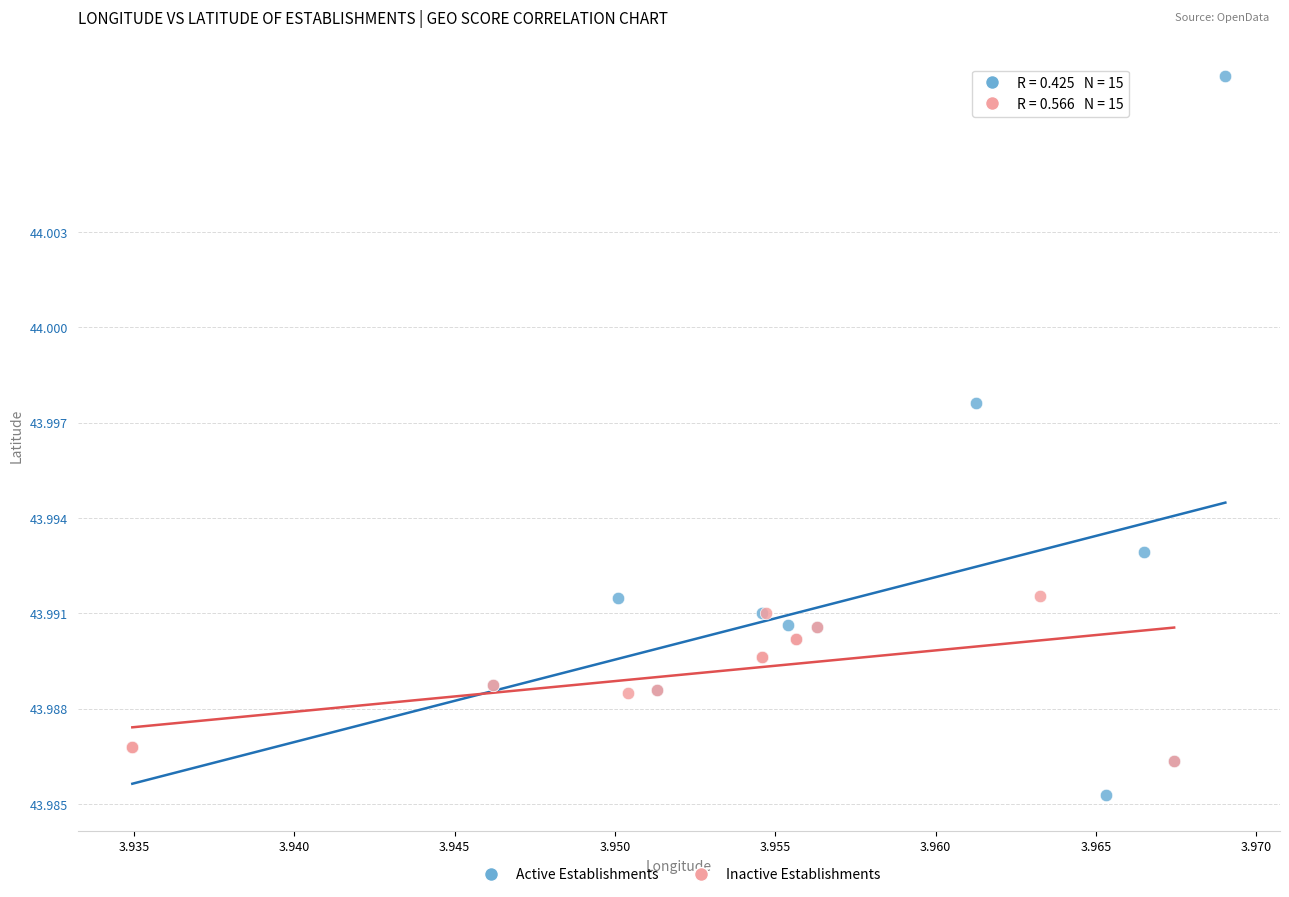

Which series reaches the minimum Y coordinate?

Active Establishments